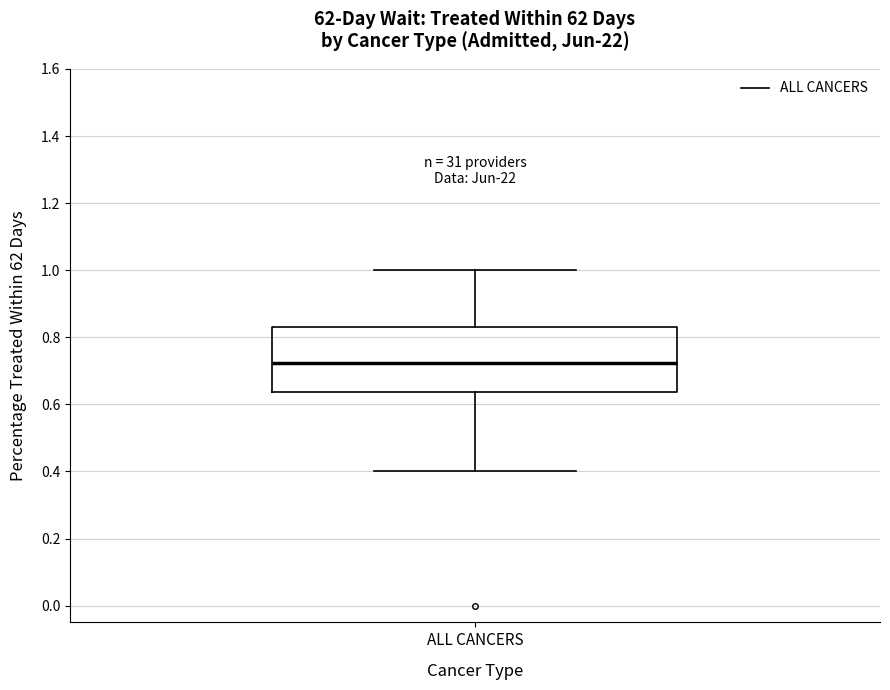

Read this box plot against the y-axis: the position of the median line, the range covered by the box, and the ends of both whiskers. The values are not printed on the chart, so give them approximately, as read against the axis.

median 0.72, box 0.64 to 0.82, whiskers 0.40 to 1.00